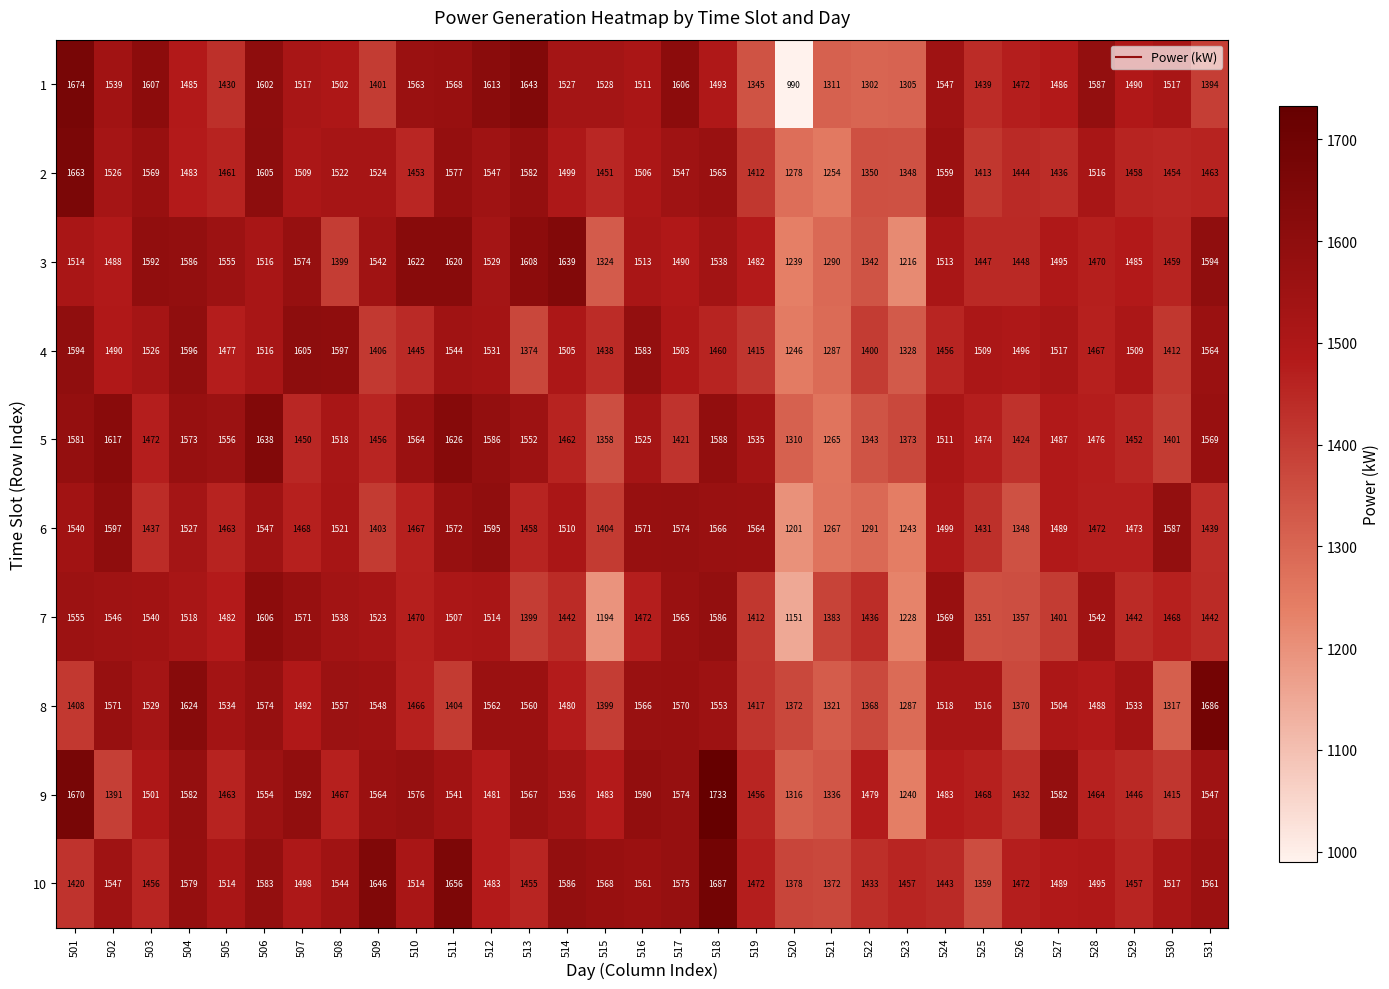

Which category has the lowest value across all series?

520